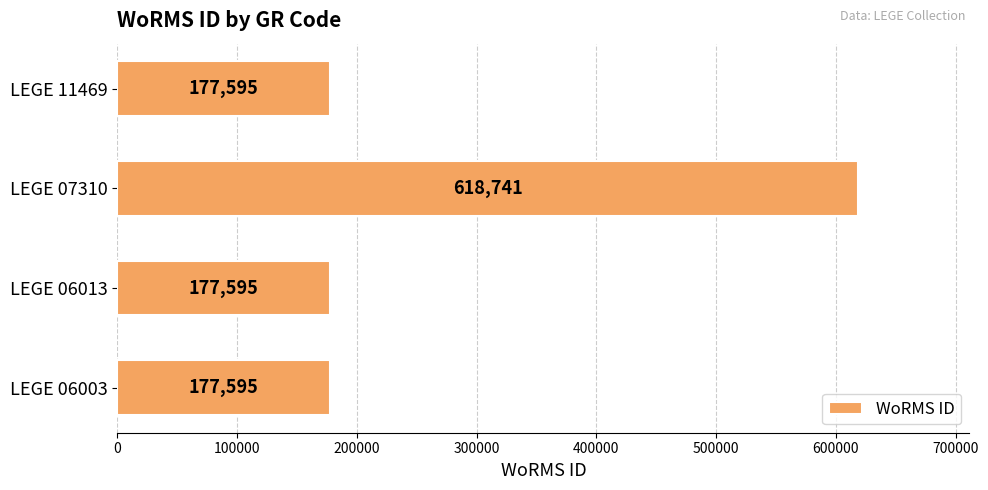

How many categories are shown in the chart?

4